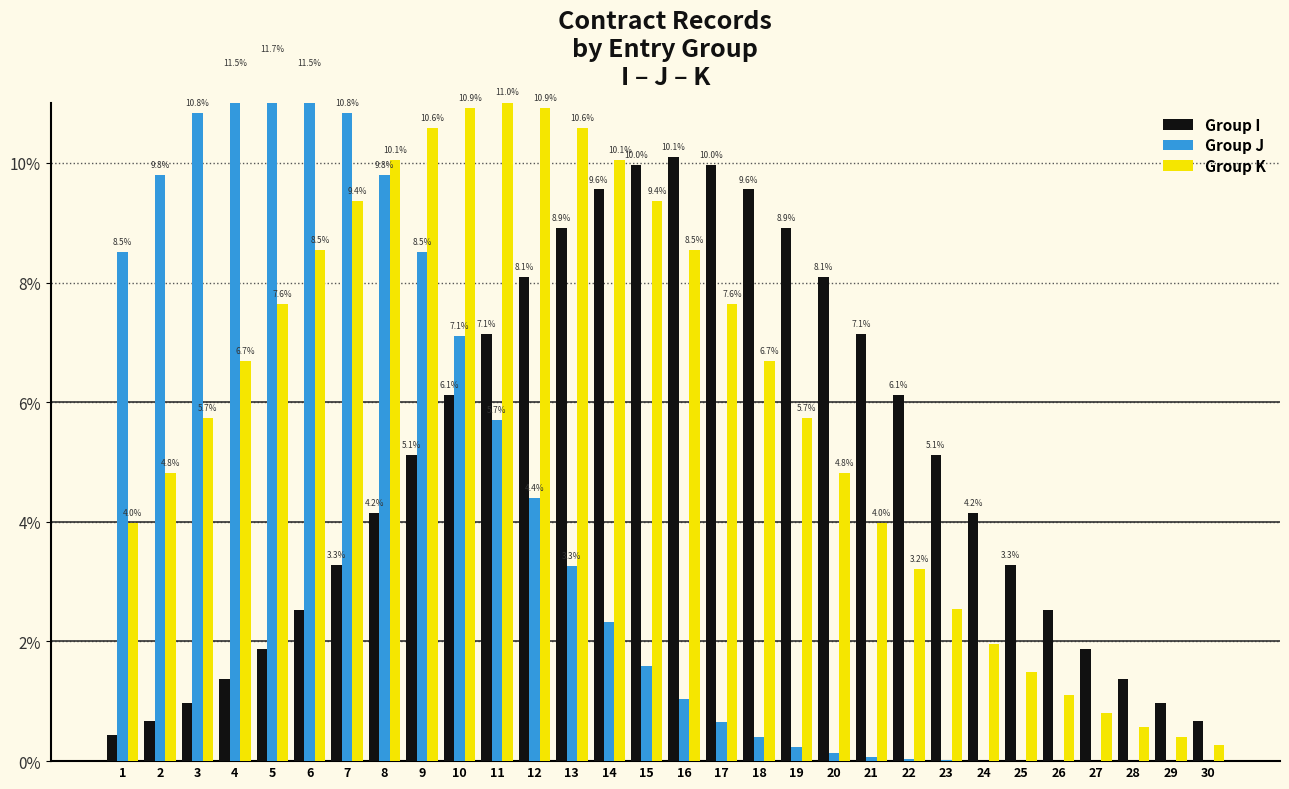

Does the chart contain stacked bars?

No